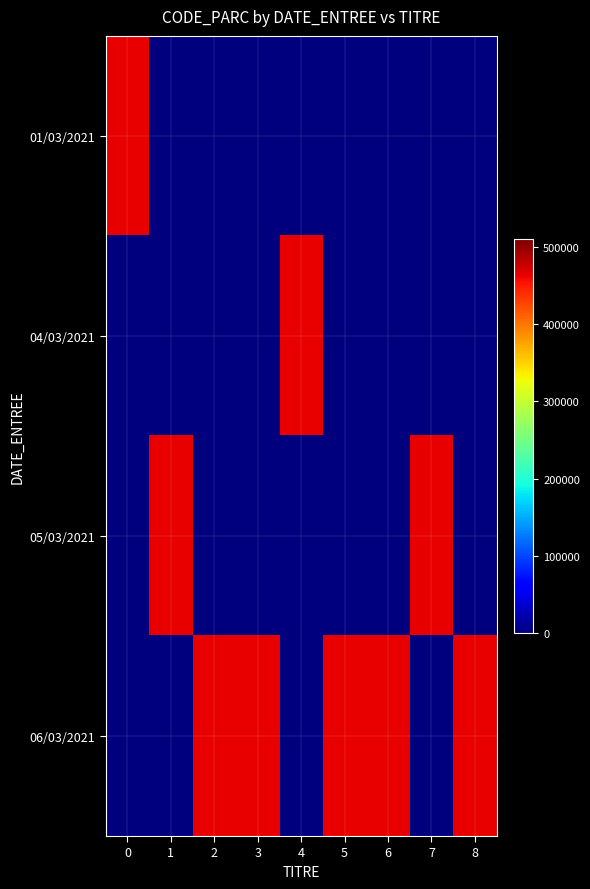

What is the difference between the highest and lowest values at 0?

464004